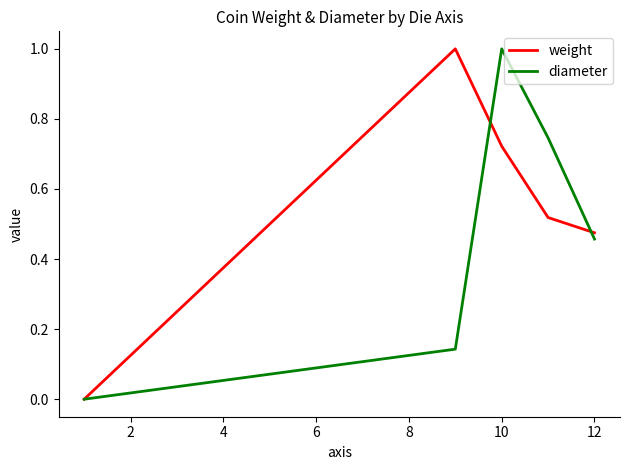

What is the maximum value for diameter?

1.0